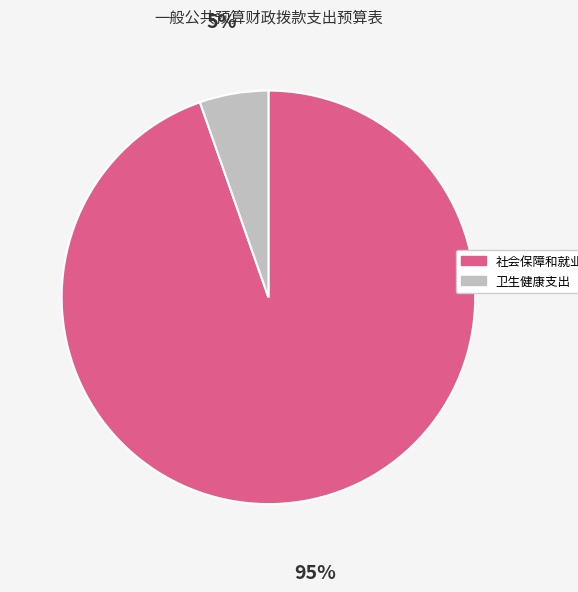

To the nearest percent, what percentage of the pie is 卫生健康支出?

5%